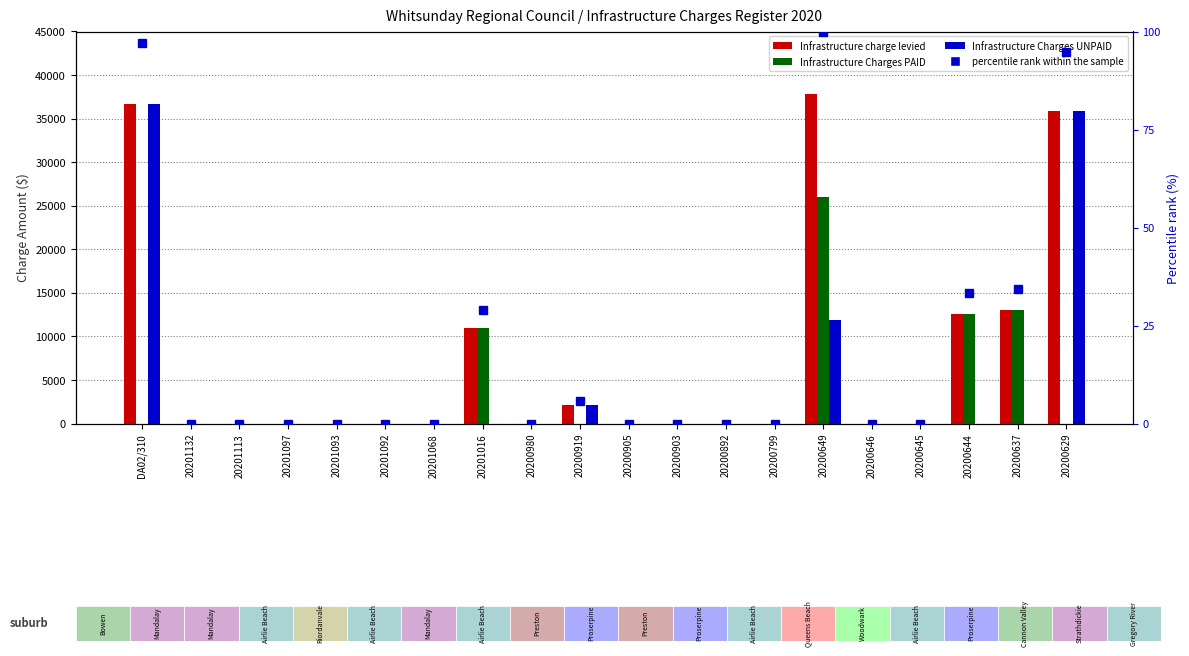

Rank the series by their average value, from highest to lowest.

Infrastructure charge levied, Infrastructure Charges UNPAID, Infrastructure Charges PAID, percentile rank within the sample